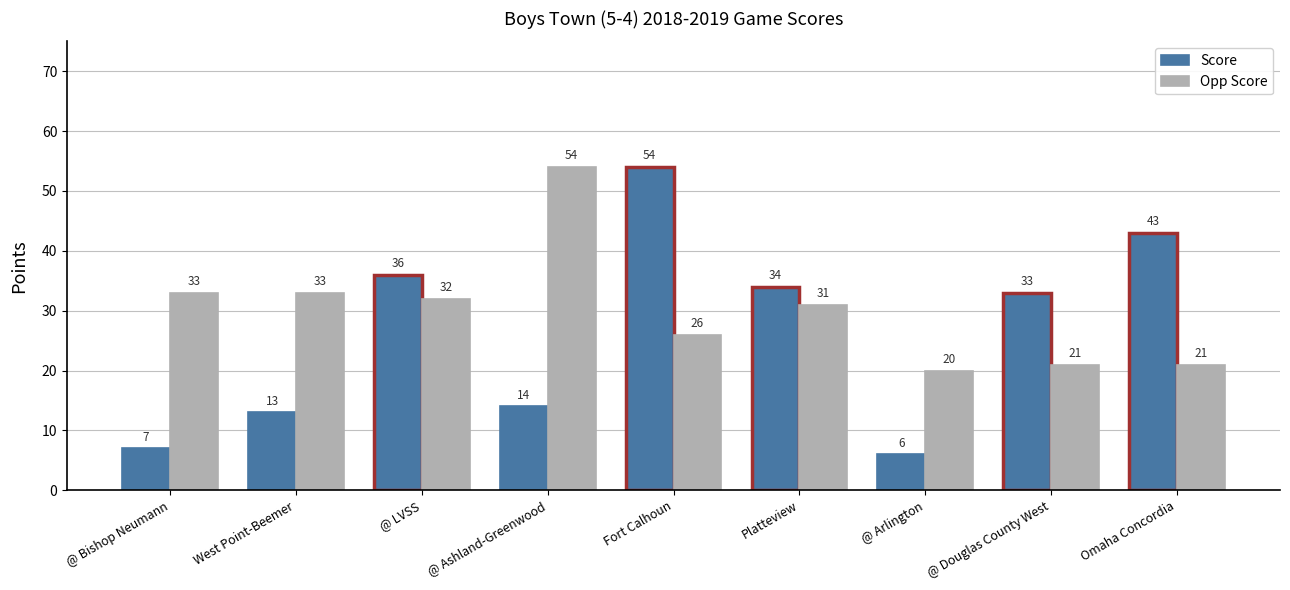

List the labels in order of Score value, smallest first.

@ Arlington, @ Bishop Neumann, West Point-Beemer, @ Ashland-Greenwood, @ Douglas County West, Platteview, @ LVSS, Omaha Concordia, Fort Calhoun